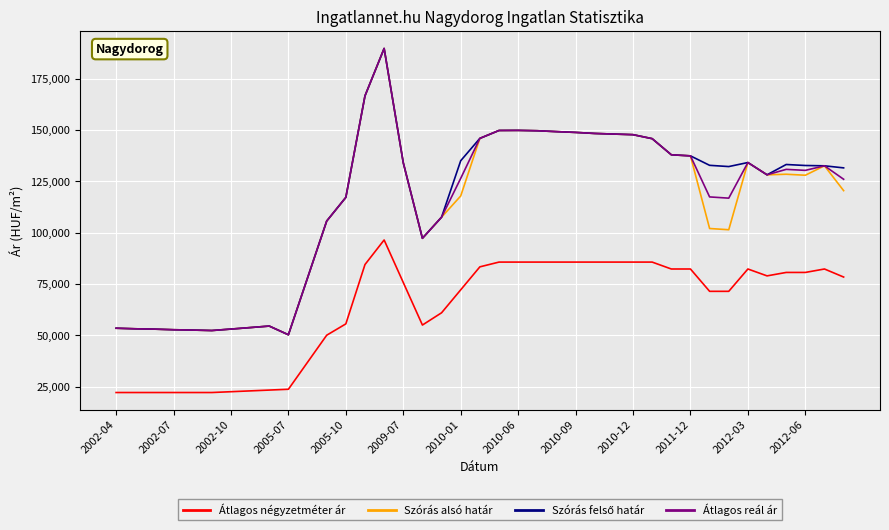

True or false: Szórás alsó határ and Átlagos négyzetméter ár cross at least once.

False